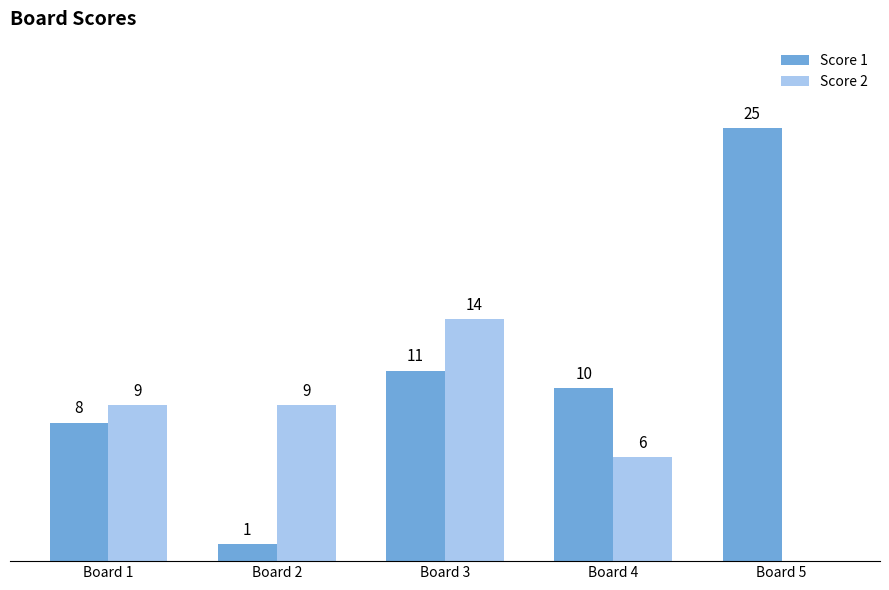

At which label is Score 2 closest to 7?

Board 4